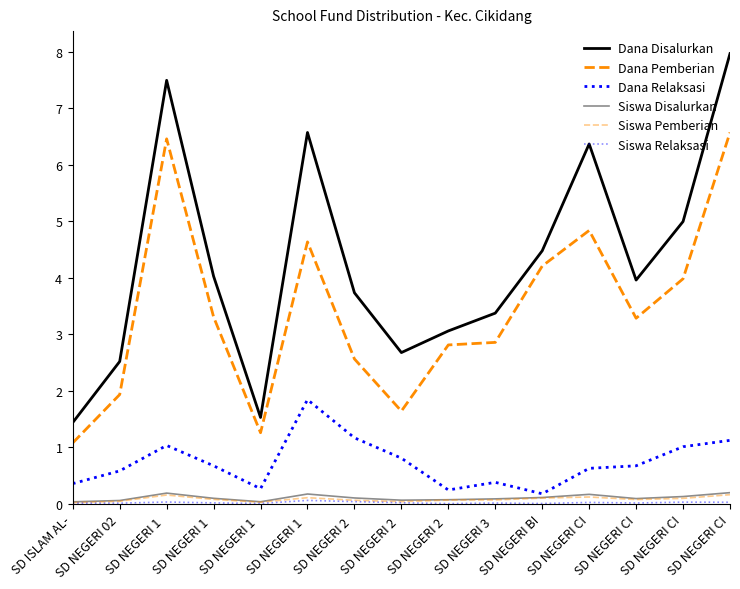

What value does the Dana Relaksasi series have at SD NEGERI CI?

1.0